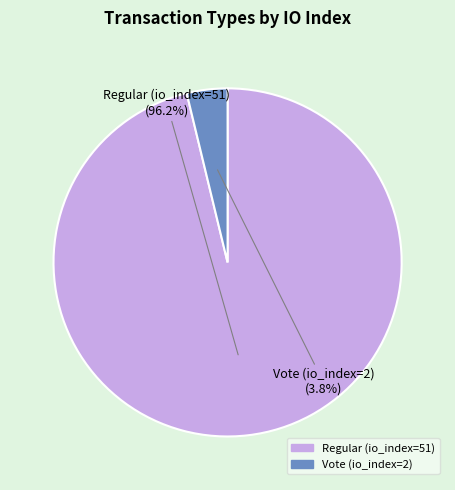

True or false: Vote (io_index=2) accounts for 4% of the total.

True